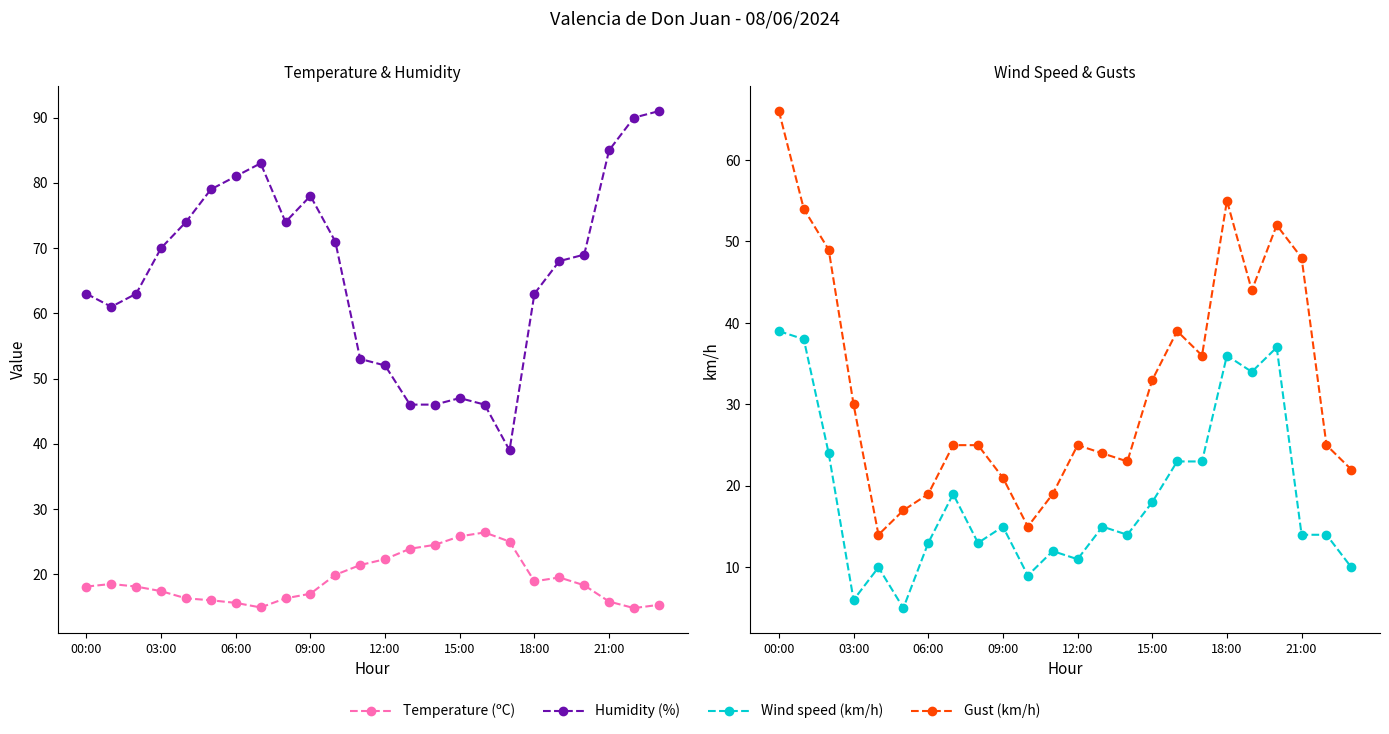

What is the value of the Gust (km/h) point at the 6th from the left?

17.0